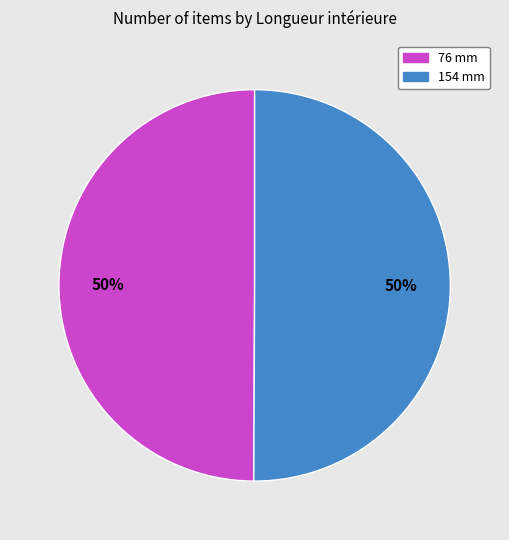

What is the ratio of the value at 154 mm to the value at 76 mm?

1.0